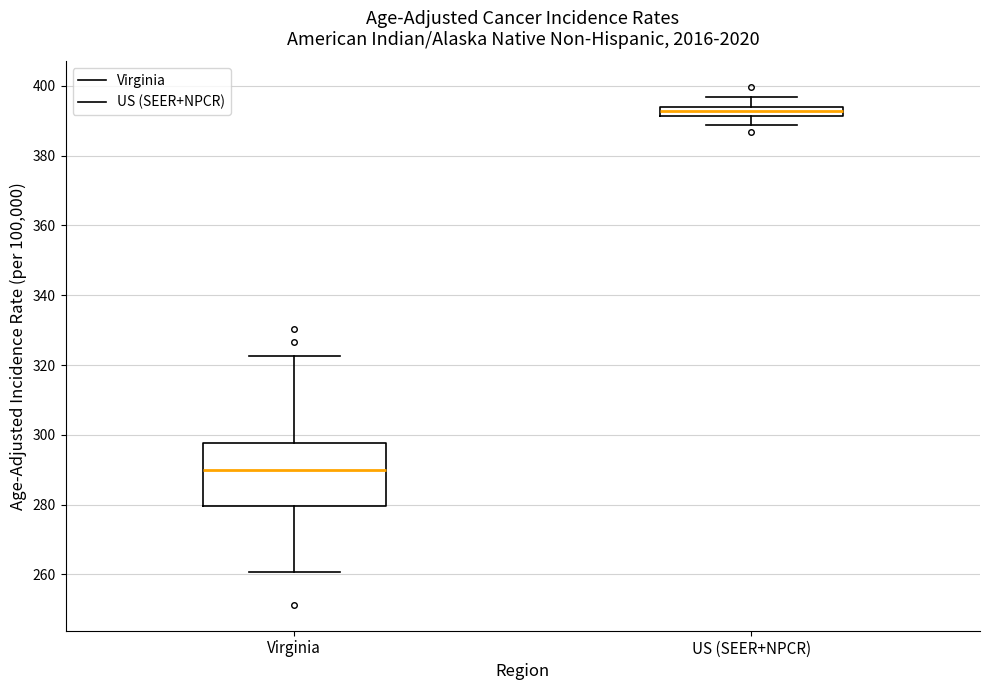

Where does the upper whisker of the box for Virginia end on the y-axis? The values are not printed on the chart, so give them approximately, as read against the axis.

322